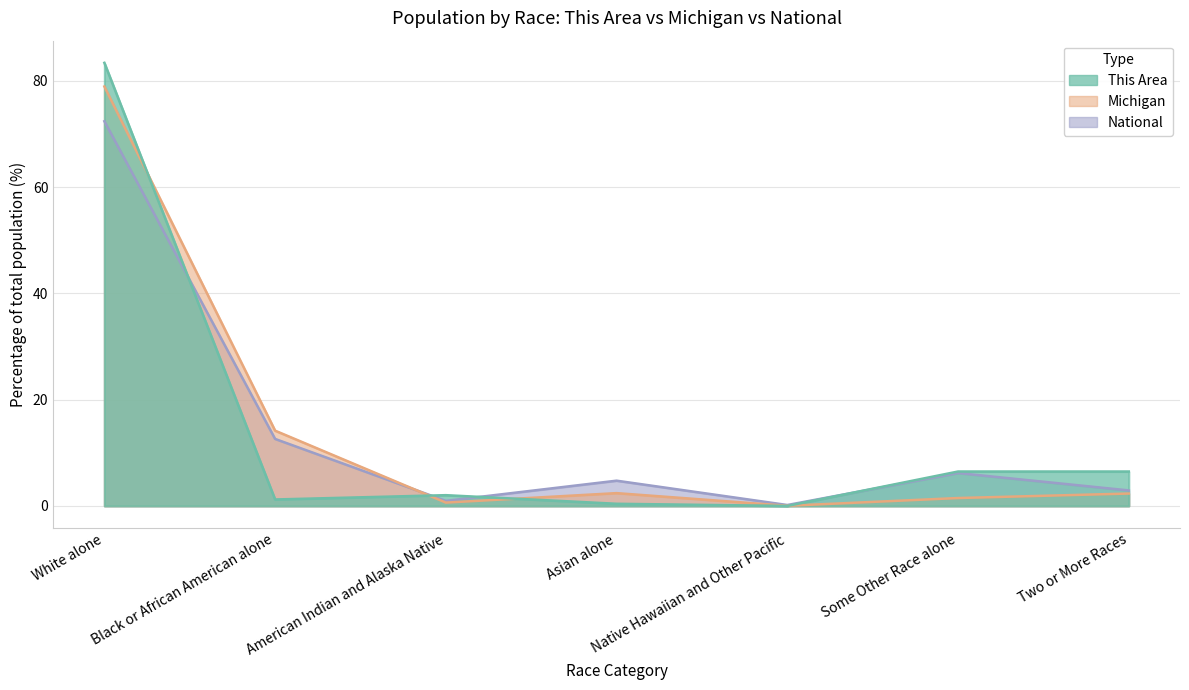

At which category does National reach its first local valley?

American Indian and Alaska Native